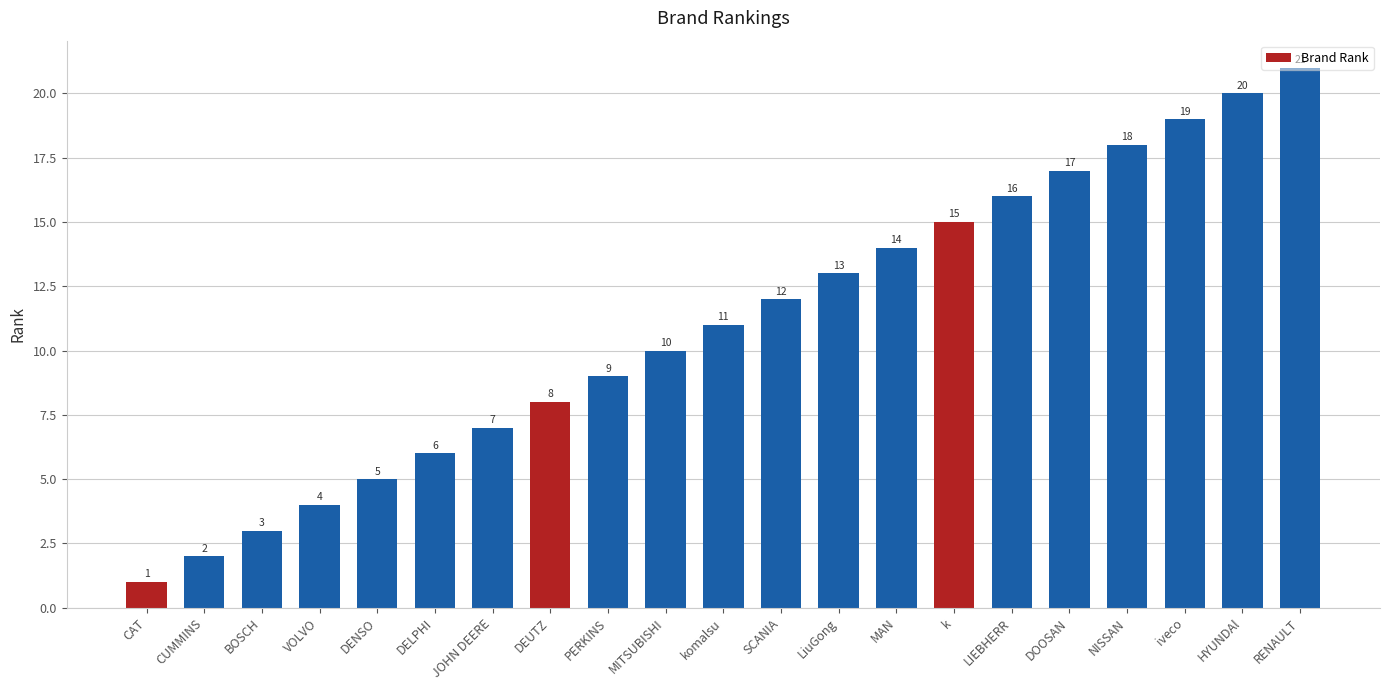

Approximately how many times larger is the value at VOLVO compared to k?

0.3